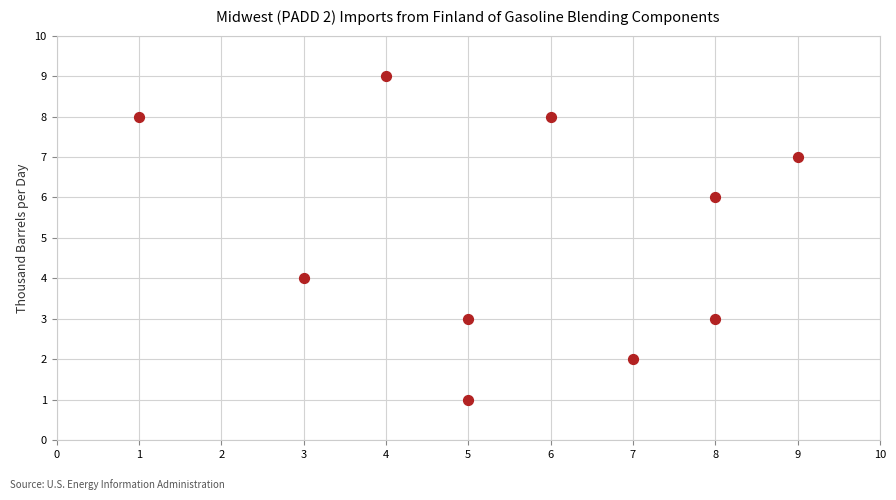

What is the range of X values (max minus min)?

8